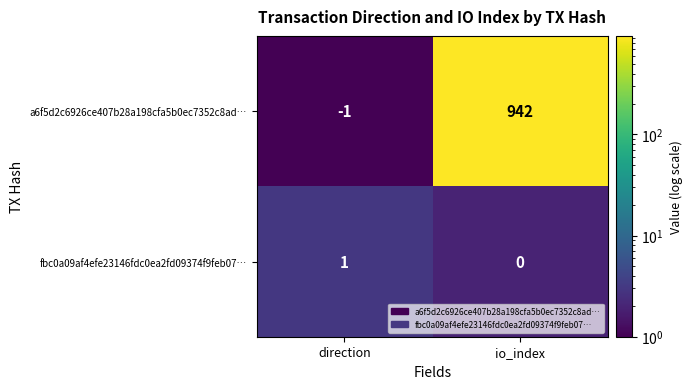

What is the greatest value displayed?

942